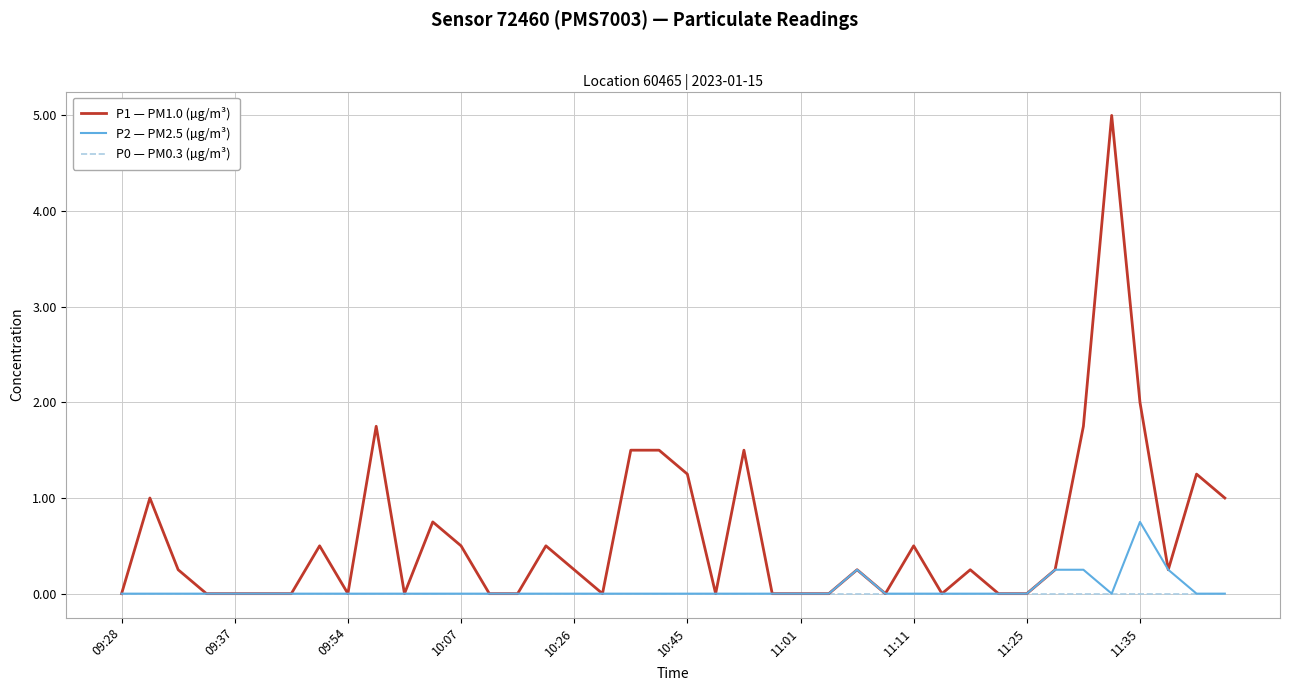

What is the maximum value shown in the chart?

5.0